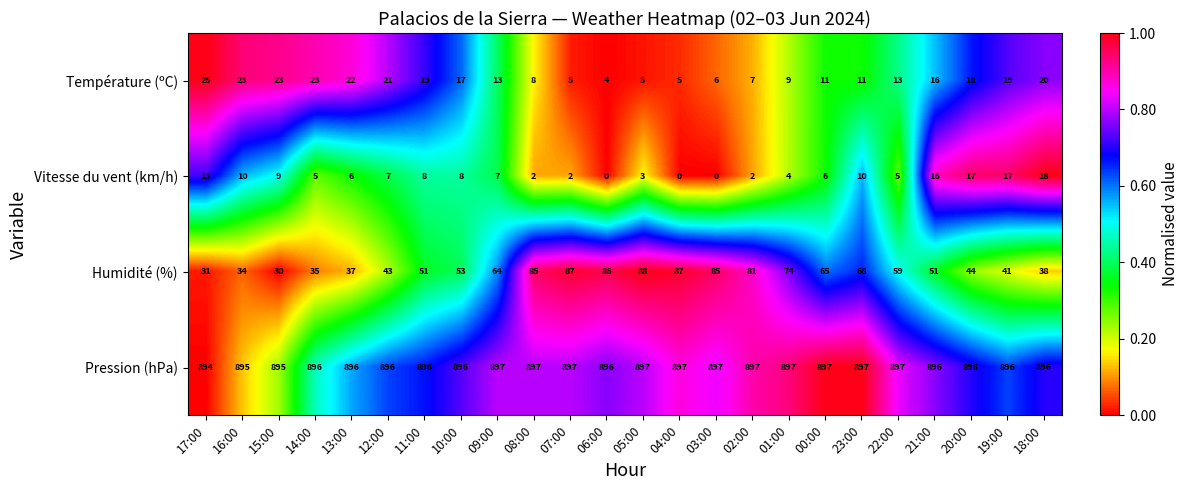

Is the value of Vitesse du vent (km/h) at 04:00 greater than the value of Humidité (%) at 20:00?

No